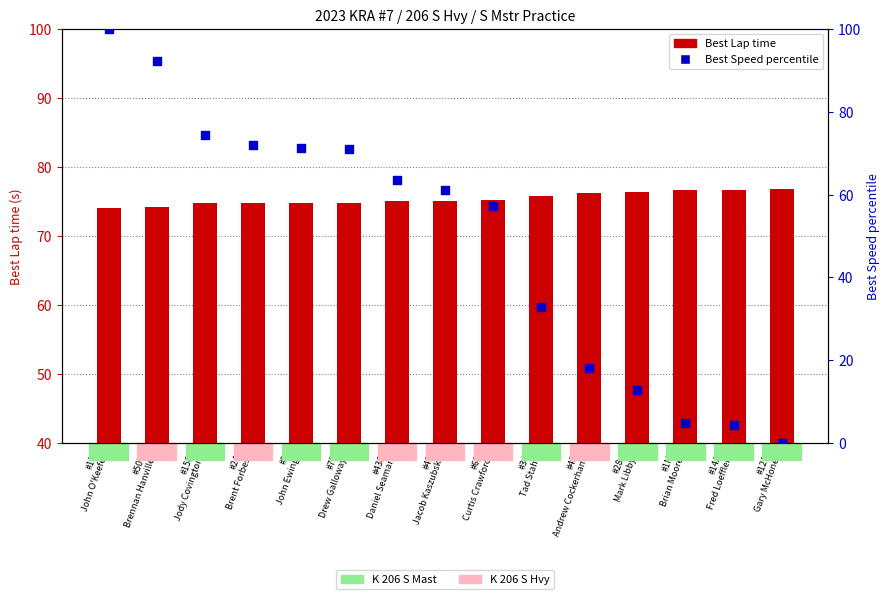

What are all the series names shown in the legend?

Best Lap time, Best Speed percentile